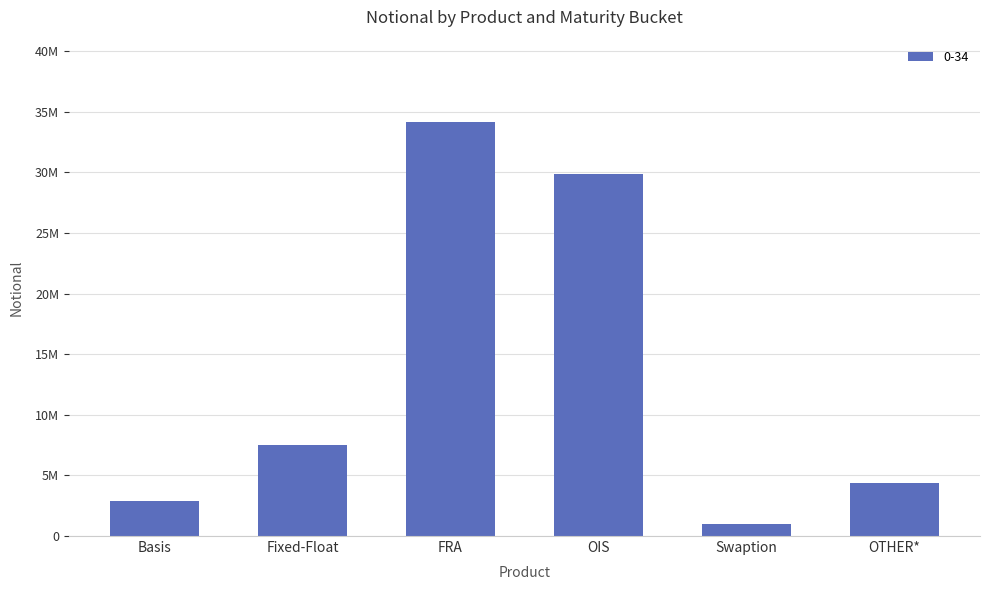

Are the bars horizontal?

No